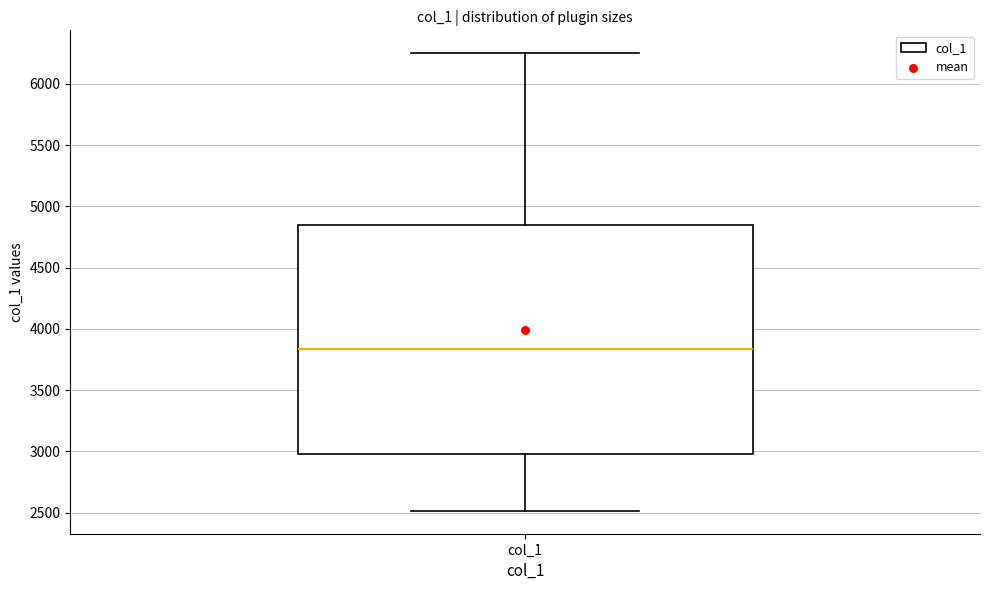

Where does the upper whisker of the box for col_1 end on the y-axis? The values are not printed on the chart, so give them approximately, as read against the axis.

6250